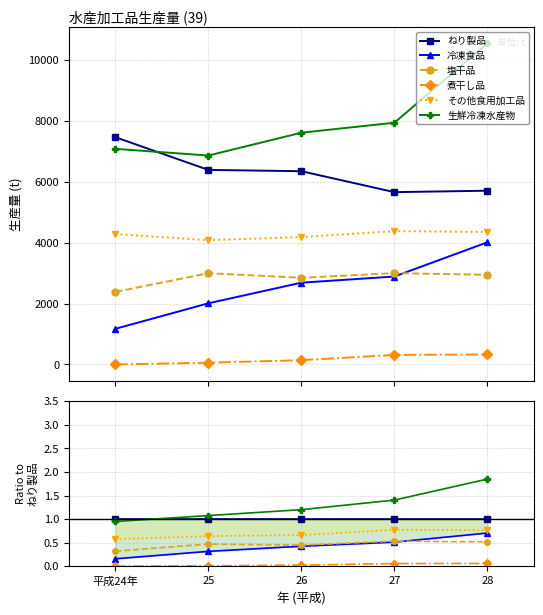

At which category does the chart reach its peak across all series?

28